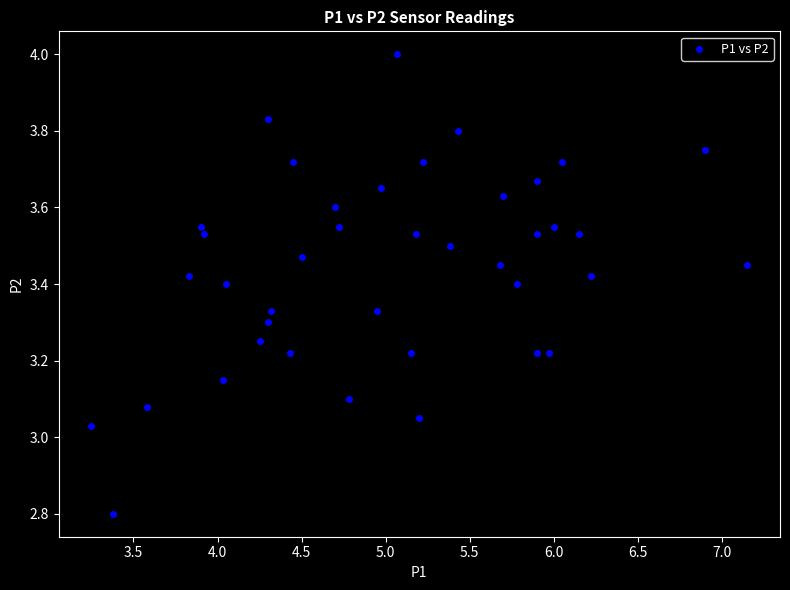

What is the range of Y values (max minus min)?

1.2